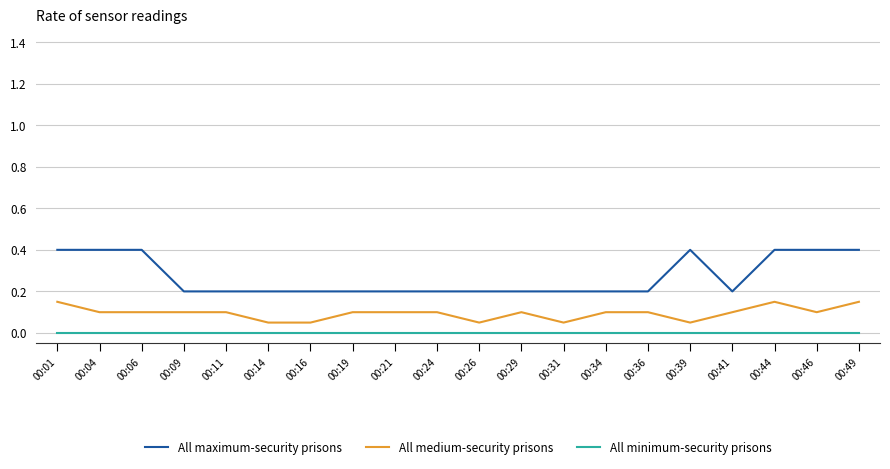

What is the spread (max minus min) of values at 00:49?

0.4